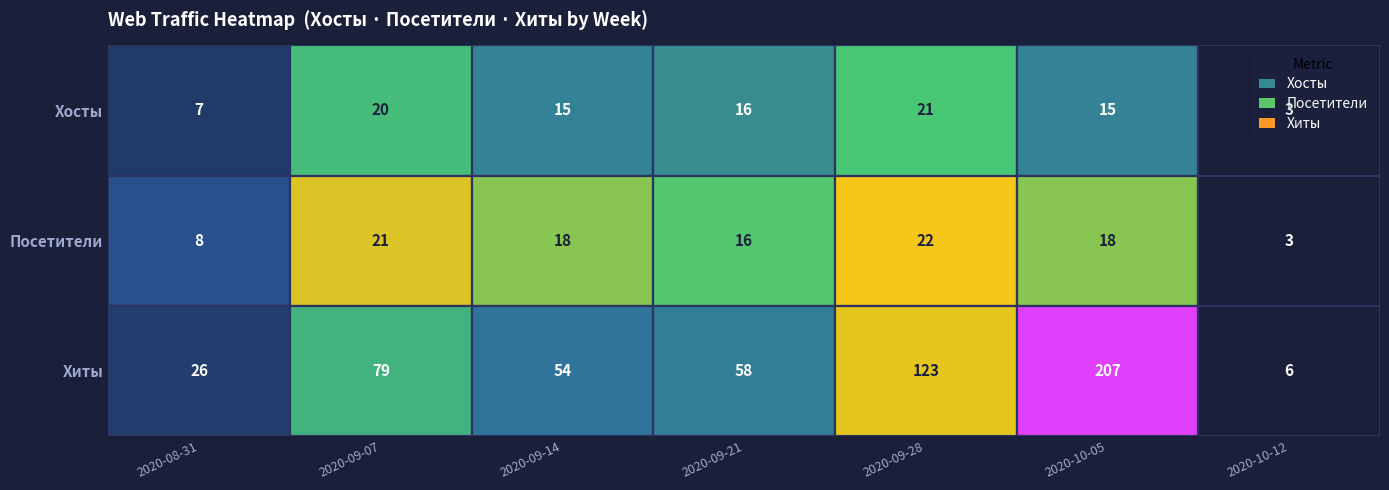

Between 4 and 6, which series saw the biggest shift?

Хиты